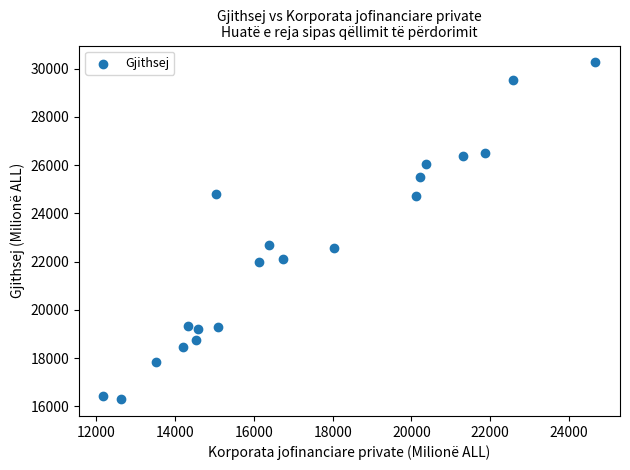

What is the range of X values (max minus min)?

12497.3